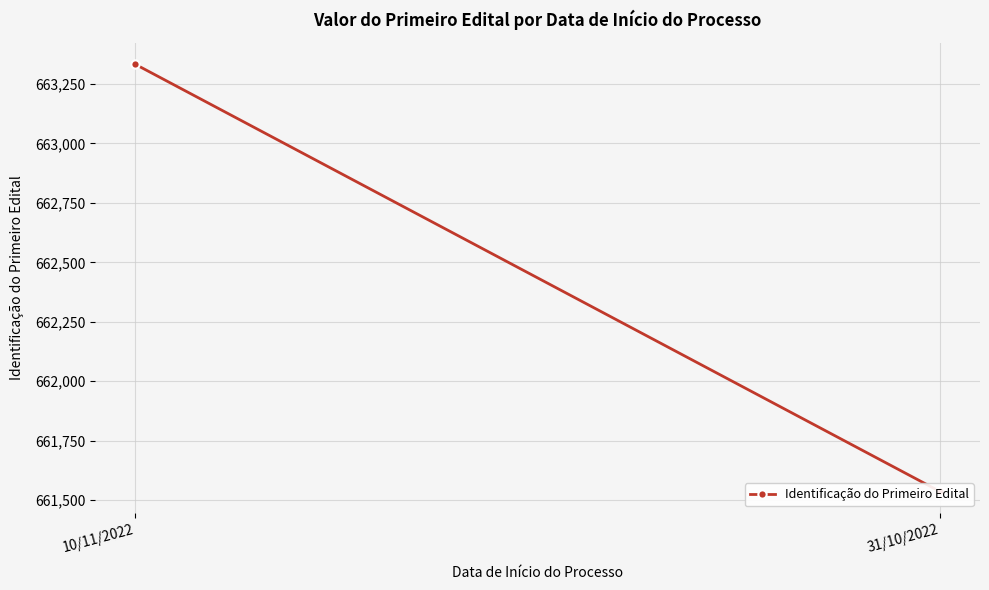

Which has a higher value, 31/10/2022 or 10/11/2022?

10/11/2022